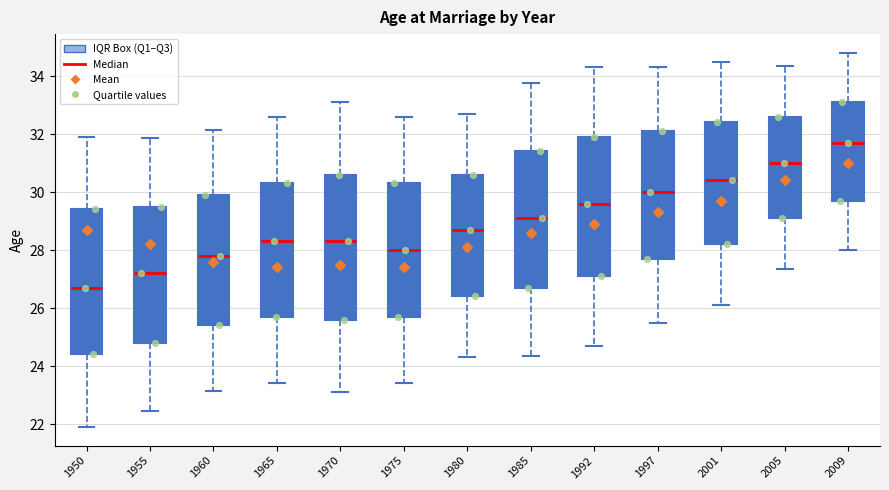

Reading left to right, read every box against the y-axis: the position of its median line, the range the box covers, and the ends of its whiskers. The values are not printed on the chart, so give them approximately, as read against the axis.

1950: median 26.8, box 24.4 to 29.4, whiskers 22.0 to 32.0
1955: median 27.2, box 24.8 to 29.6, whiskers 22.4 to 31.8
1960: median 27.8, box 25.4 to 30.0, whiskers 23.2 to 32.2
1965: median 28.4, box 25.8 to 30.4, whiskers 23.4 to 32.6
1970: median 28.4, box 25.6 to 30.6, whiskers 23.2 to 33.2
1975: median 28.0, box 25.8 to 30.4, whiskers 23.4 to 32.6
1980: median 28.8, box 26.4 to 30.6, whiskers 24.4 to 32.8
1985: median 29.2, box 26.8 to 31.4, whiskers 24.4 to 33.8
1992: median 29.6, box 27.2 to 32.0, whiskers 24.8 to 34.4
1997: median 30.0, box 27.8 to 32.2, whiskers 25.6 to 34.4
2001: median 30.4, box 28.2 to 32.4, whiskers 26.2 to 34.6
2005: median 31.0, box 29.2 to 32.6, whiskers 27.4 to 34.4
2009: median 31.8, box 29.8 to 33.2, whiskers 28.0 to 34.8